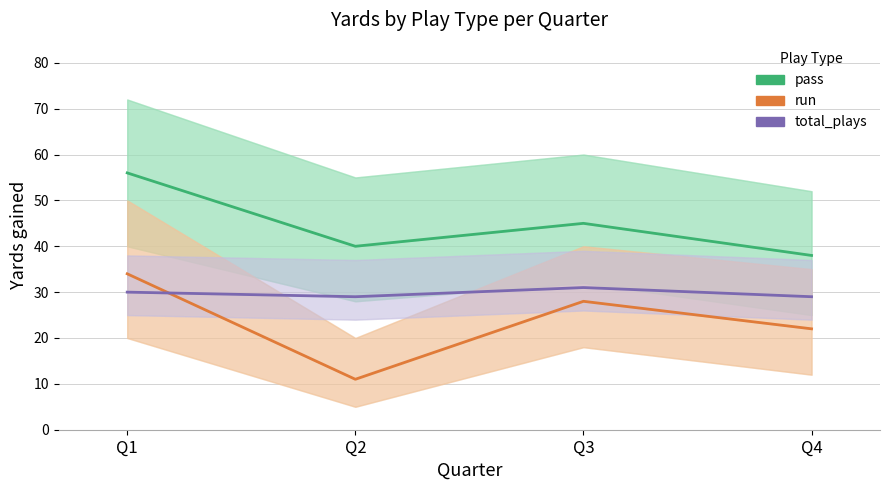

Is this an area chart (filled region under the line)?

No